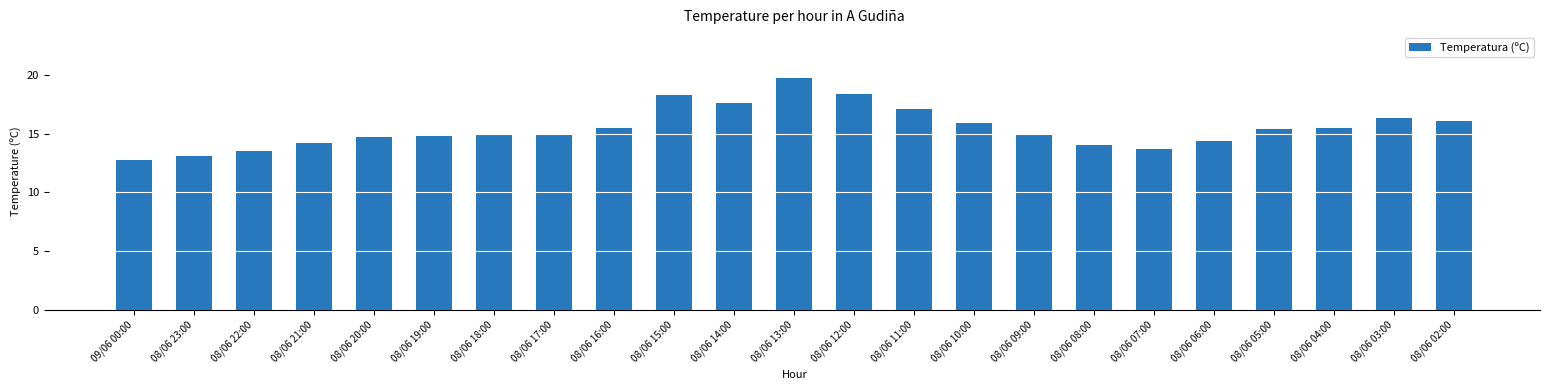

Which category has the highest value across all series?

08/06 13:00